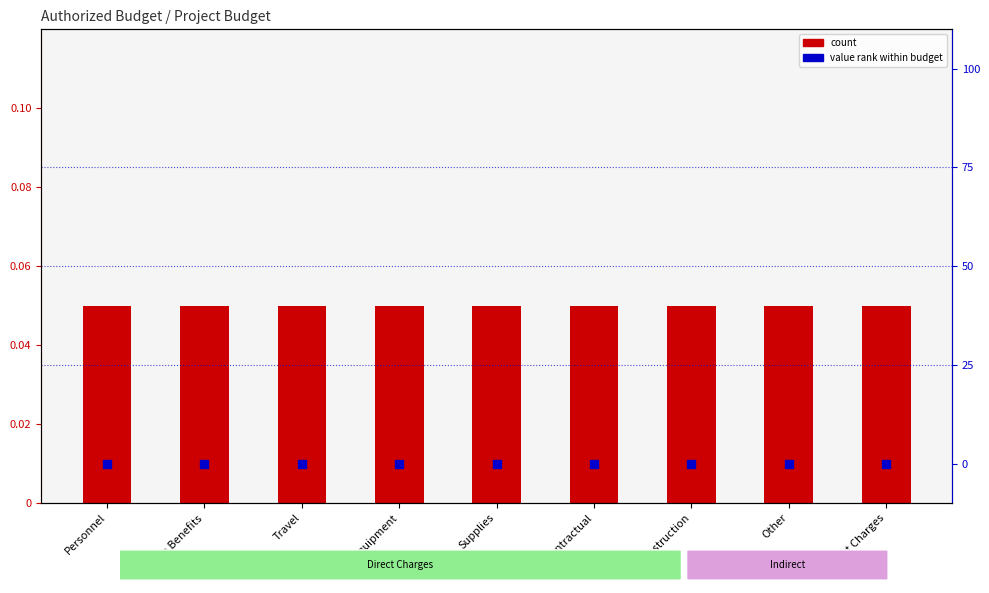

Is the value of value rank within budget at Fringe Benefits greater than the value of count at Contractual?

No